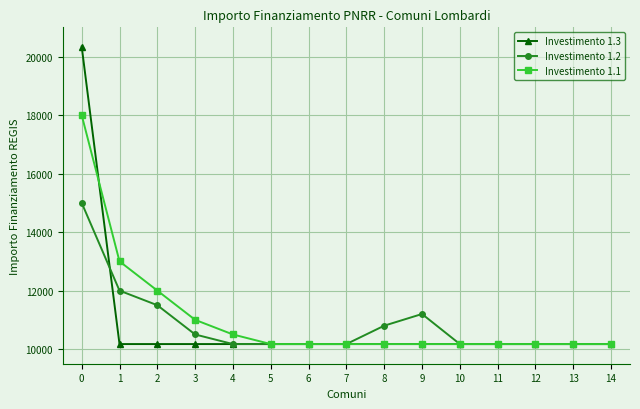

Rank the series by their maximum value, from lowest to highest.

Investimento 1.2, Investimento 1.1, Investimento 1.3